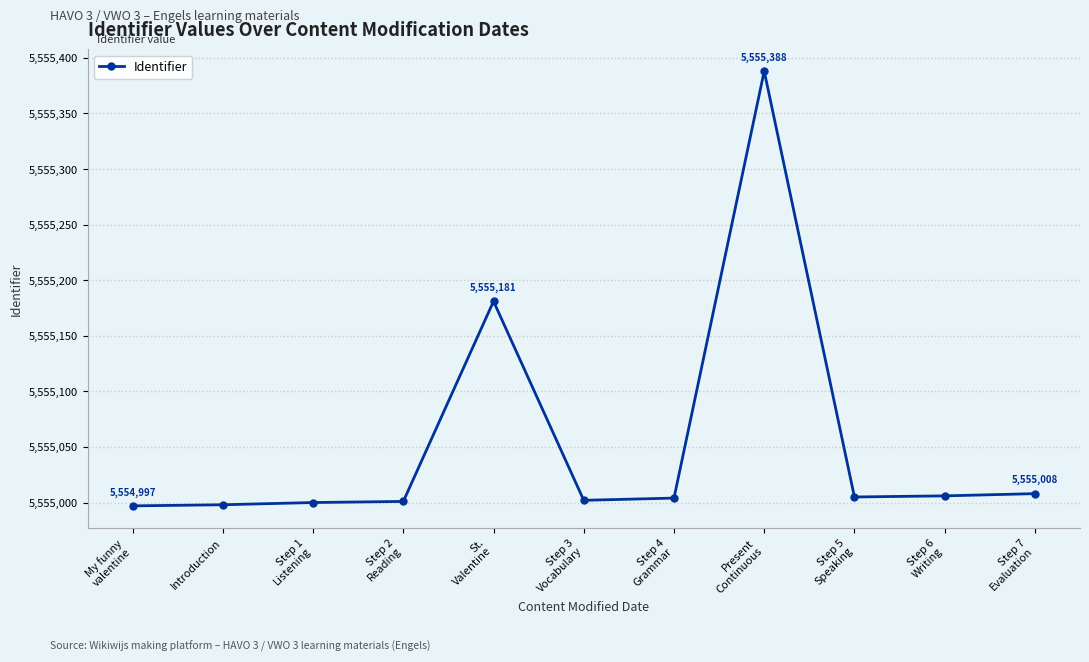

What is the maximum value shown in the chart?

5555388